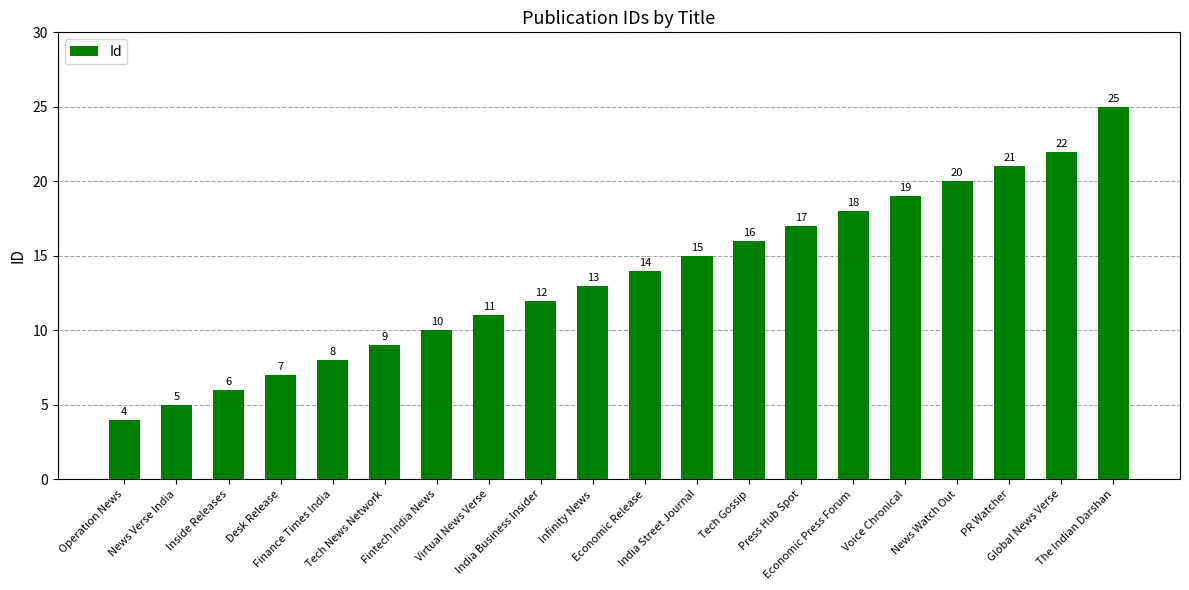

Reading right to left, transcribe all the data shown in this chart.

The Indian Darshan=25	Global News Verse=22	PR Watcher=21	News Watch Out=20	Voice Chronical=19	Economic Press Forum=18	Press Hub Spot=17	Tech Gossip=16	India Street Journal=15	Economic Release=14	Infinity News=13	India Business Insider=12	Virtual News Verse=11	Fintech India News=10	Tech News Network=9	Finance Times India=8	Desk Release=7	Inside Releases=6	News Verse India=5	Operation News=4